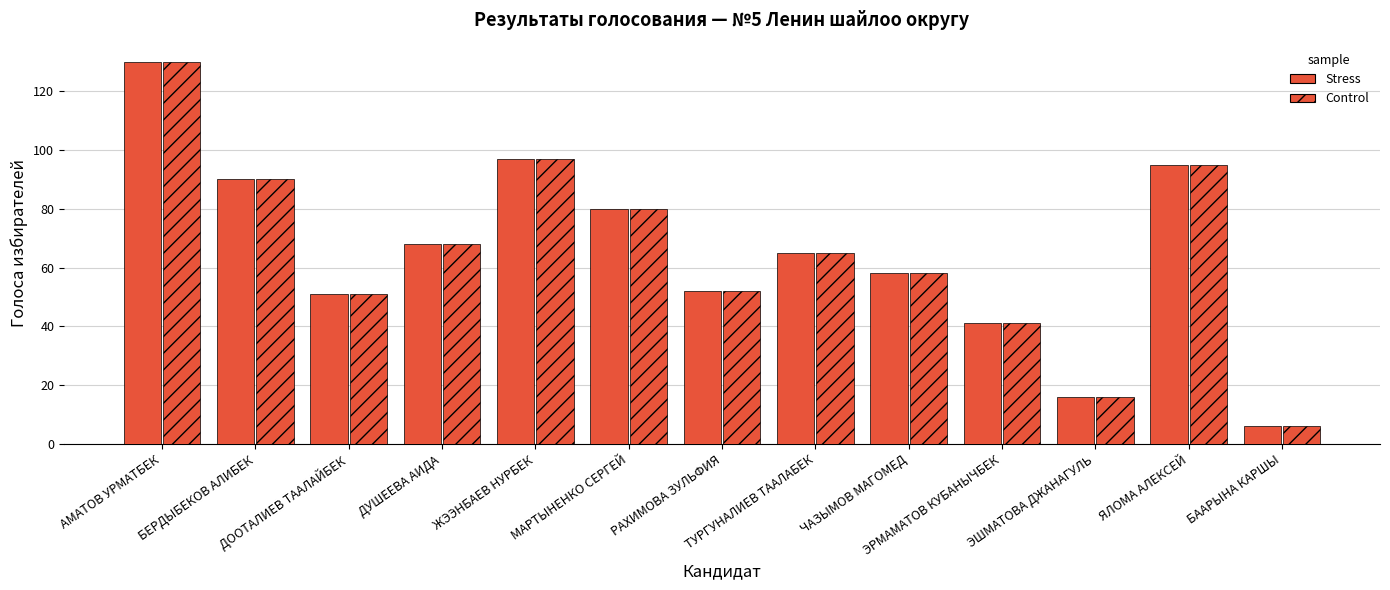

Reading right to left, extract all data points from this chart.

Голоса (Stress): БААРЫНА КАРШЫ=6	ЯЛОМА АЛЕКСЕЙ=95	ЭШМАТОВА ДЖАНАГУЛЬ=16	ЭРМАМАТОВ КУБАНЫЧБЕК=41	ЧАЗЫМОВ МАГОМЕД=58	ТУРГУНАЛИЕВ ТААЛАБЕК=65	РАХИМОВА ЗУЛЬФИЯ=52	МАРТЫНЕНКО СЕРГЕЙ=80	ЖЭЭНБАЕВ НУРБЕК=97	ДУШЕЕВА АИДА=68	ДООТАЛИЕВ ТААЛАЙБЕК=51	БЕРДЫБЕКОВ АЛИБЕК=90	АМАТОВ УРМАТБЕК=130
Голоса (Control): БААРЫНА КАРШЫ=6	ЯЛОМА АЛЕКСЕЙ=95	ЭШМАТОВА ДЖАНАГУЛЬ=16	ЭРМАМАТОВ КУБАНЫЧБЕК=41	ЧАЗЫМОВ МАГОМЕД=58	ТУРГУНАЛИЕВ ТААЛАБЕК=65	РАХИМОВА ЗУЛЬФИЯ=52	МАРТЫНЕНКО СЕРГЕЙ=80	ЖЭЭНБАЕВ НУРБЕК=97	ДУШЕЕВА АИДА=68	ДООТАЛИЕВ ТААЛАЙБЕК=51	БЕРДЫБЕКОВ АЛИБЕК=90	АМАТОВ УРМАТБЕК=130